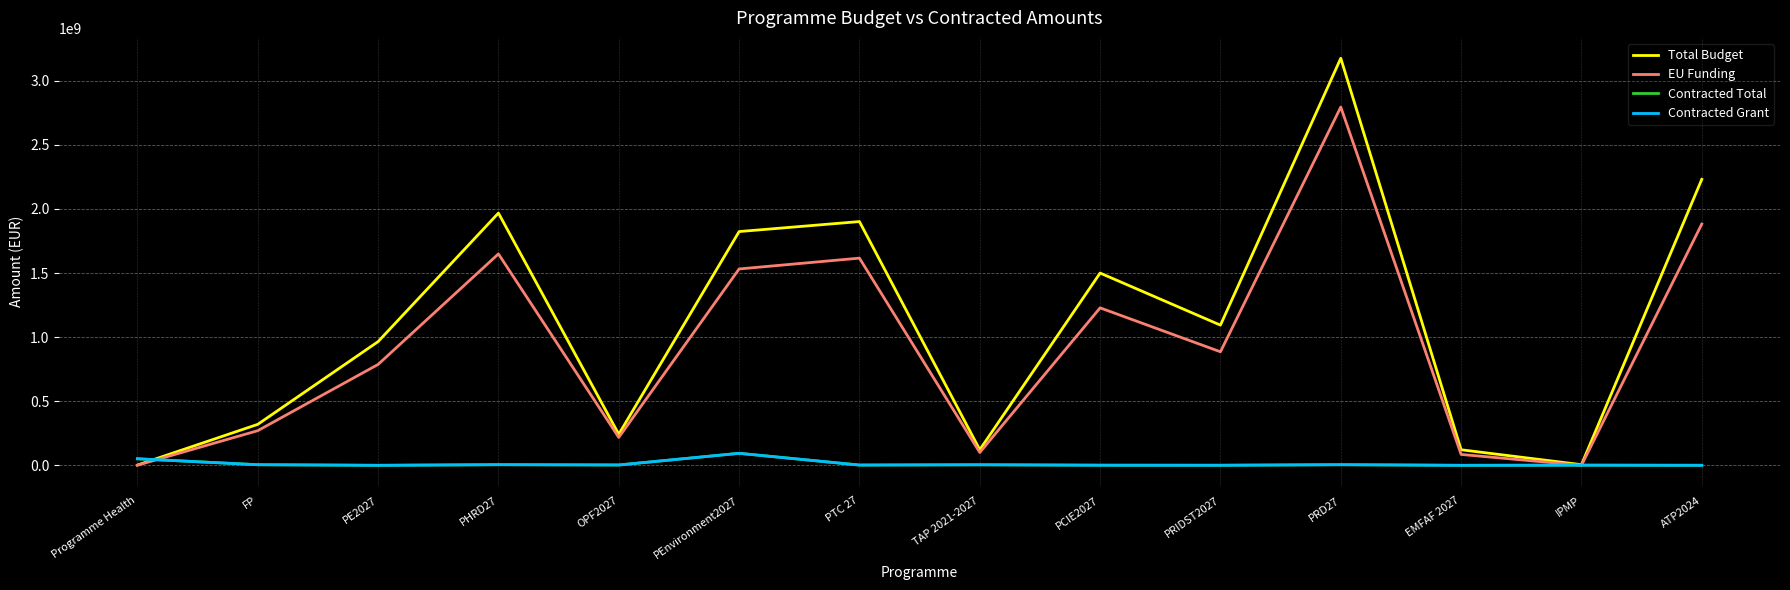

True or false: Contracted Grant has a value of 488283.8 at PRIDST2027.

True